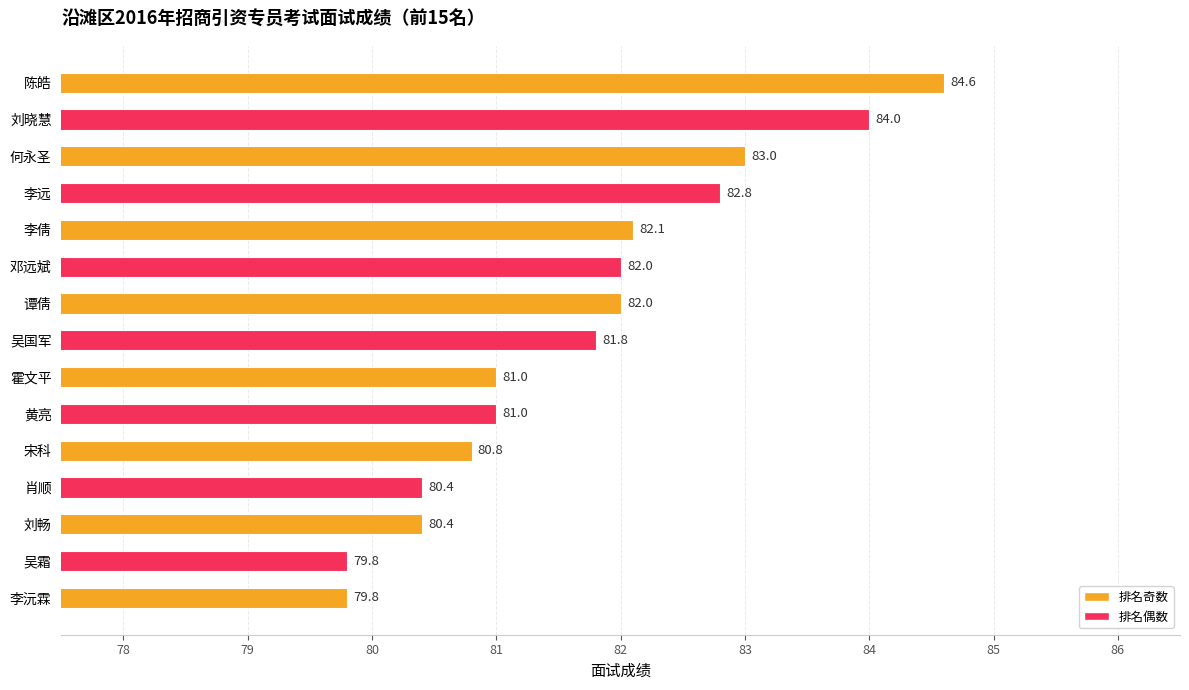

The chart shows a value of 79.8 at 吴霜. True or false?

True